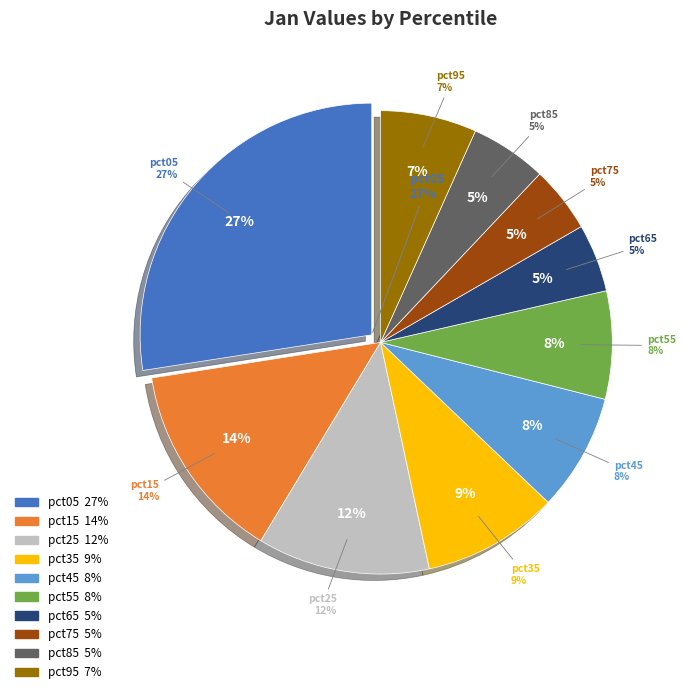

To the nearest percent, what percentage of the pie is pct55?

8%